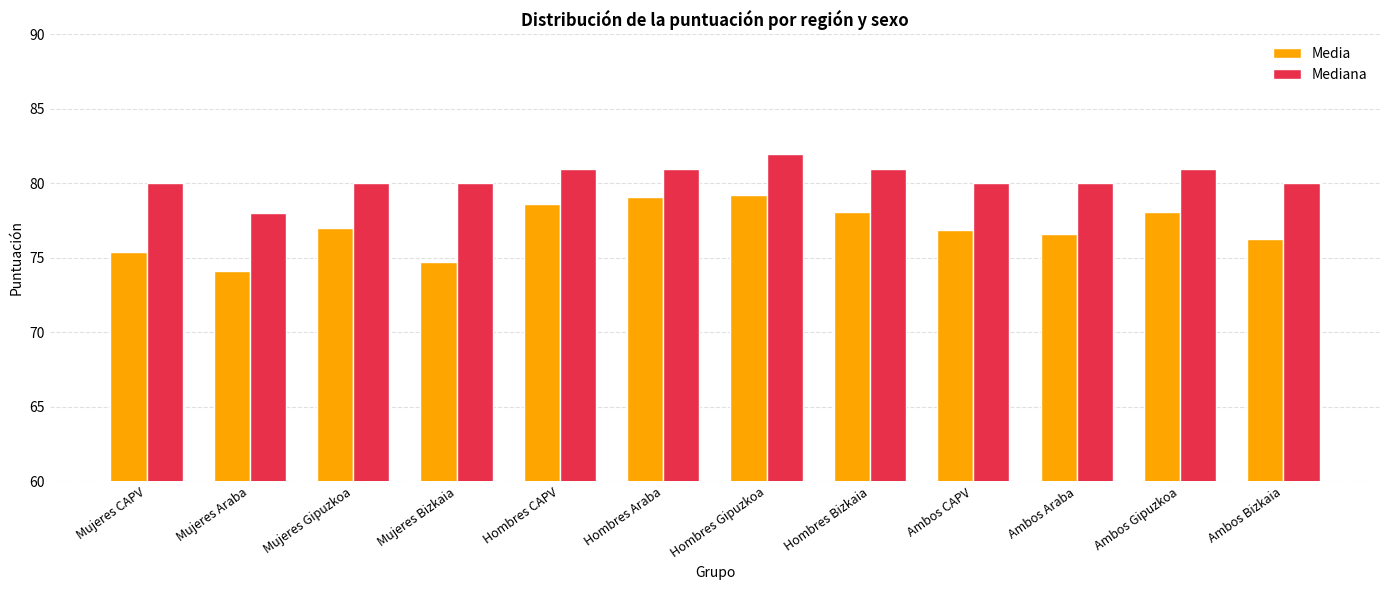

What position from the right is Mujeres CAPV?

12